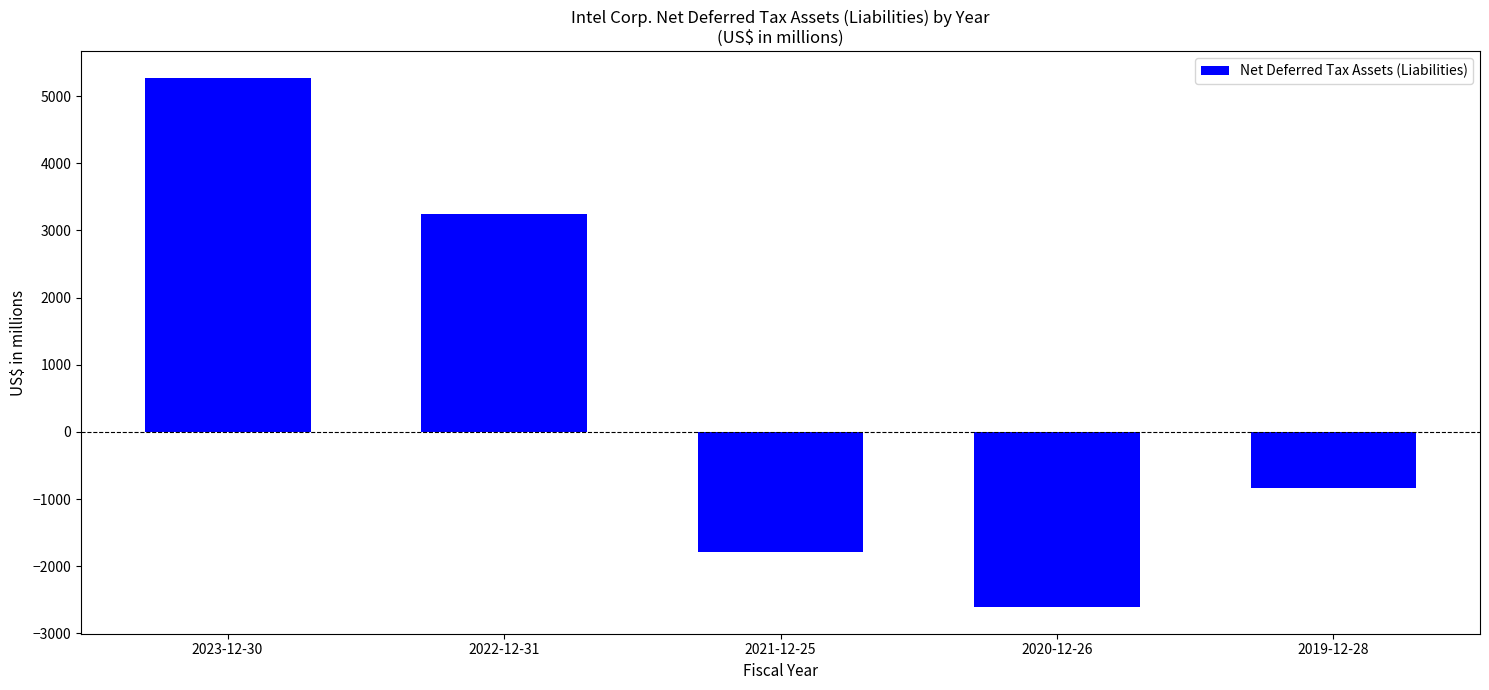

Reading right to left, transcribe all the data shown in this chart.

-835	-2611	-1793	3248	5273